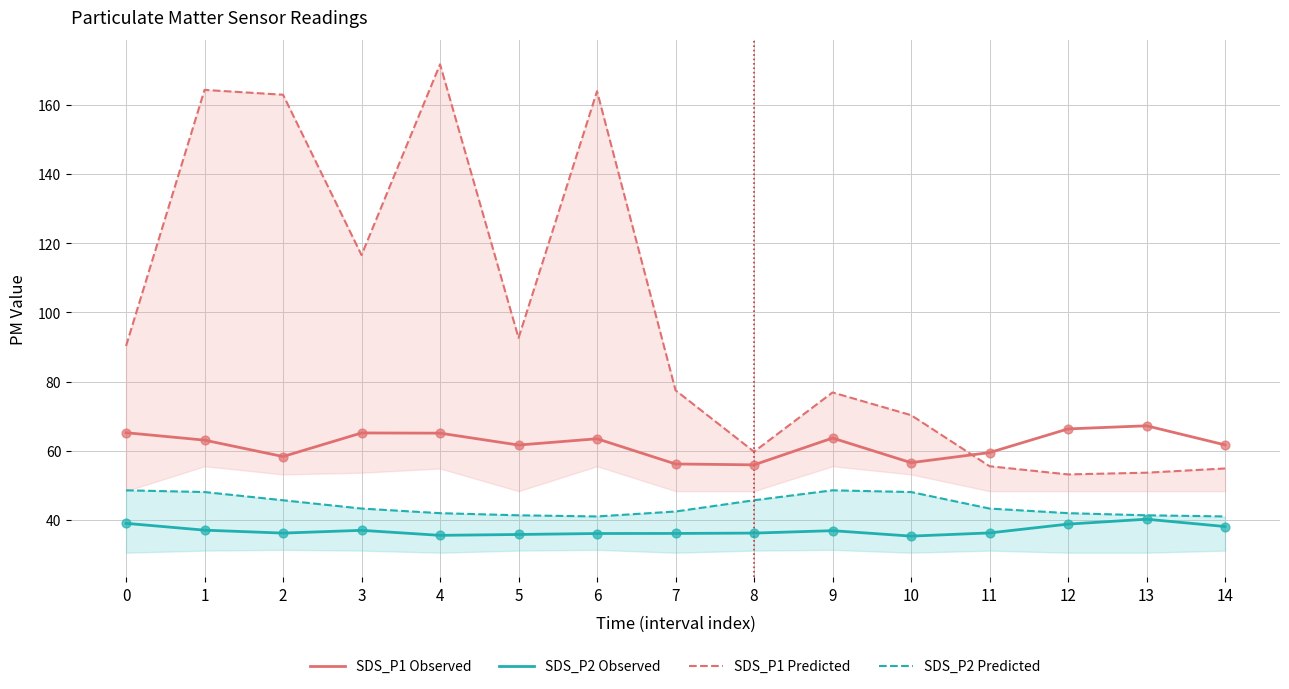

Which series reaches the maximum Y coordinate?

SDS_P1 Predicted